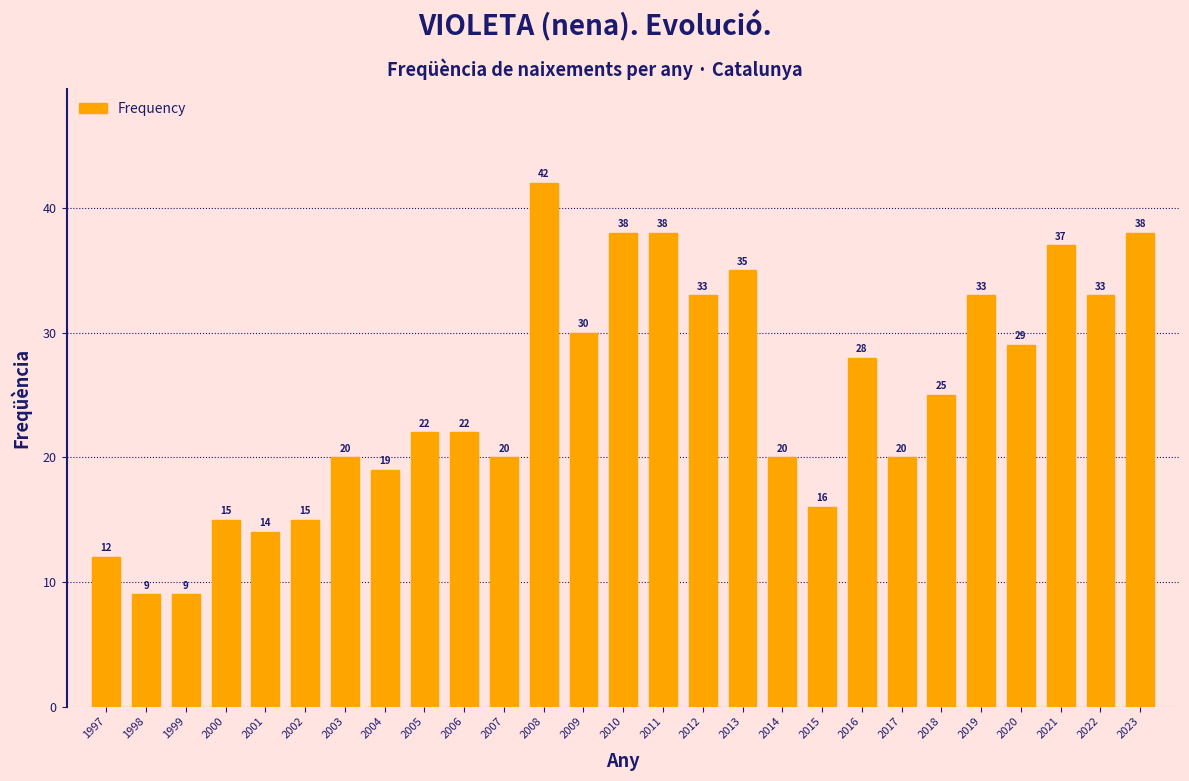

Reading left to right, transcribe all the data shown in this chart.

12	9	9	15	14	15	20	19	22	22	20	42	30	38	38	33	35	20	16	28	20	25	33	29	37	33	38